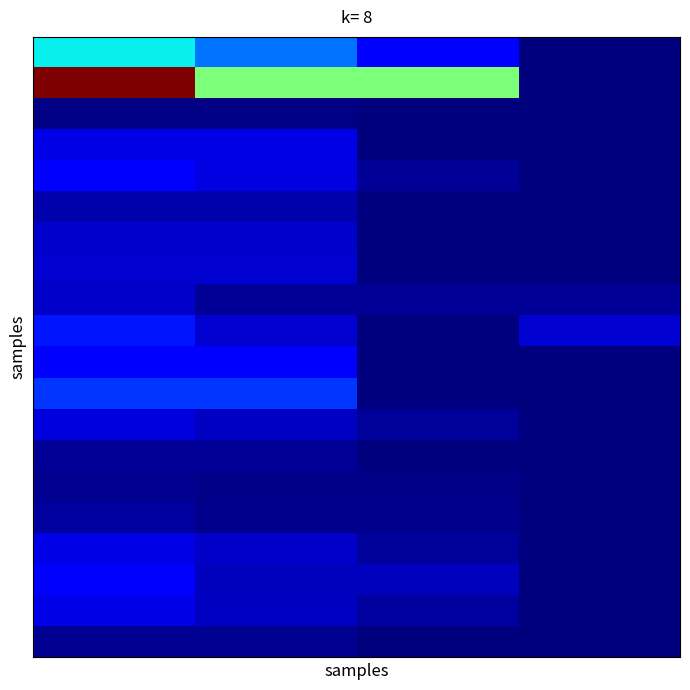

At how many categories does at least one series exceed 729?

3